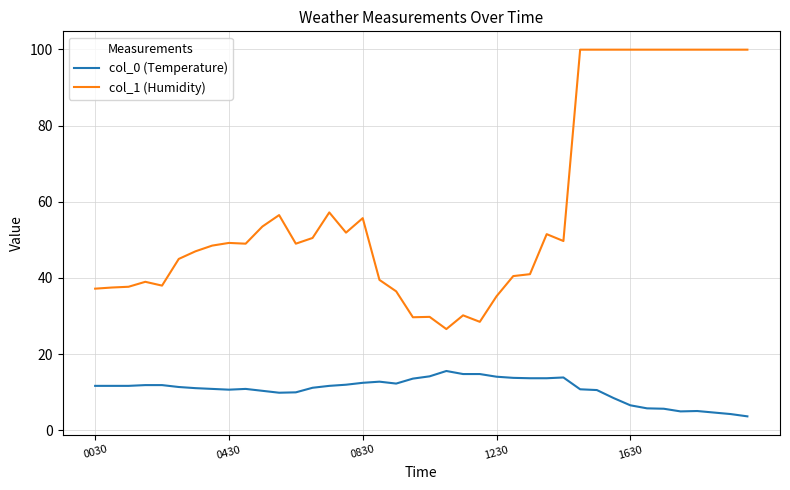

Which series has the largest range (max minus min)?

col_1 (Humidity)